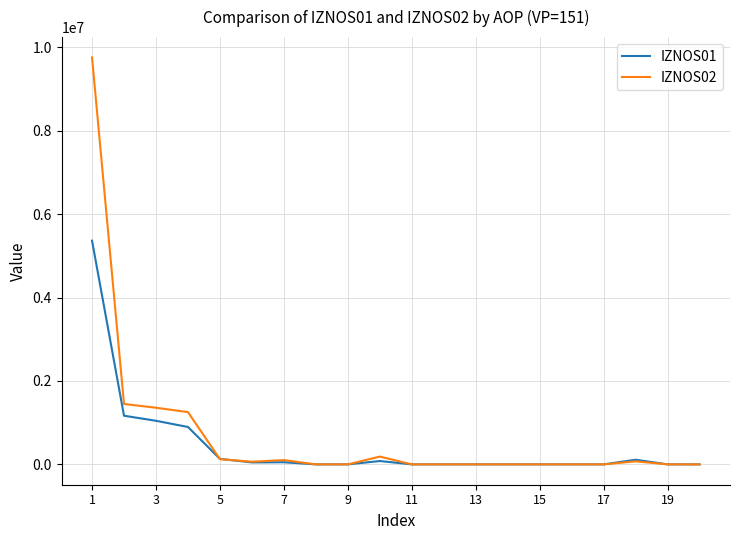

Rank the series by their maximum value, from lowest to highest.

IZNOS01, IZNOS02